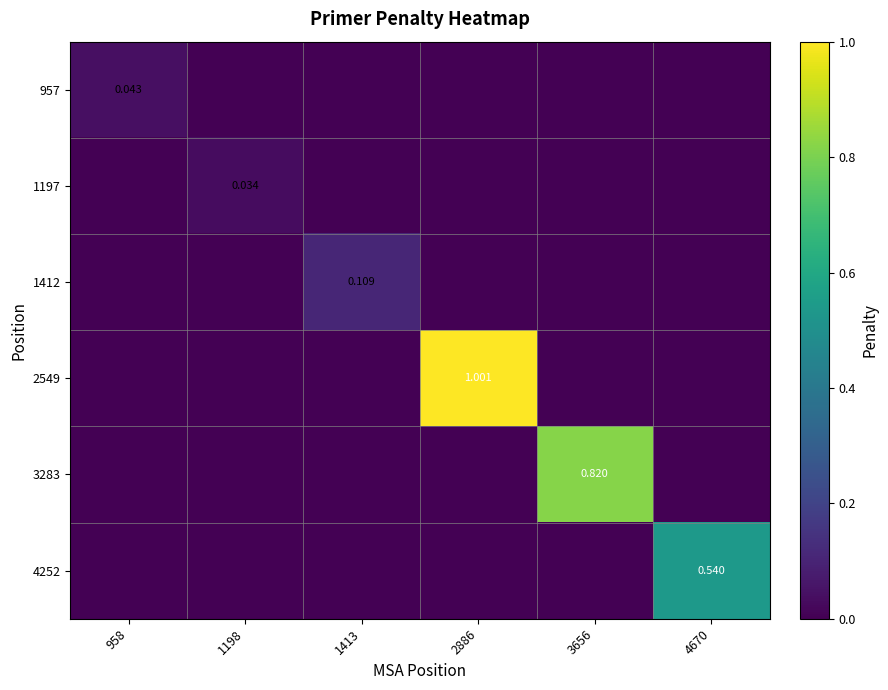

True or false: 1197 has a value of 0.0 at 958.

True